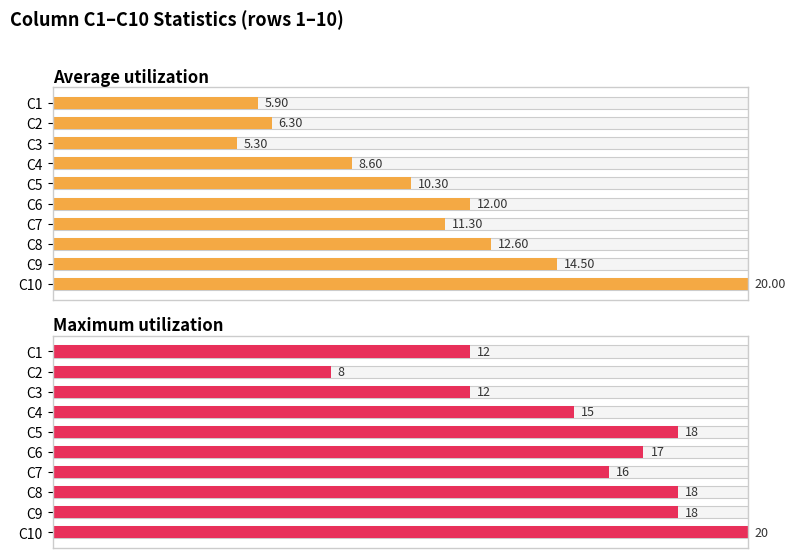

What is the average value of the Average utilization series?

10.7